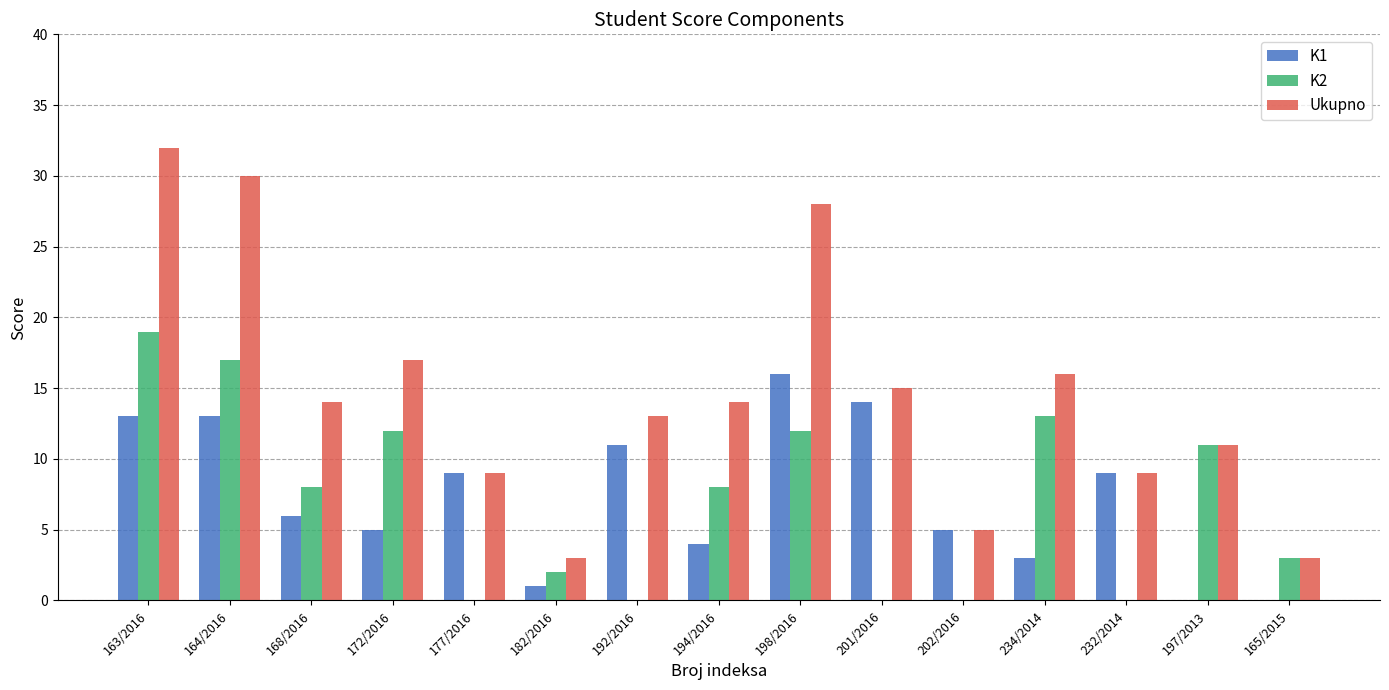

True or false: K2 has a value of 19 at 163/2016.

True